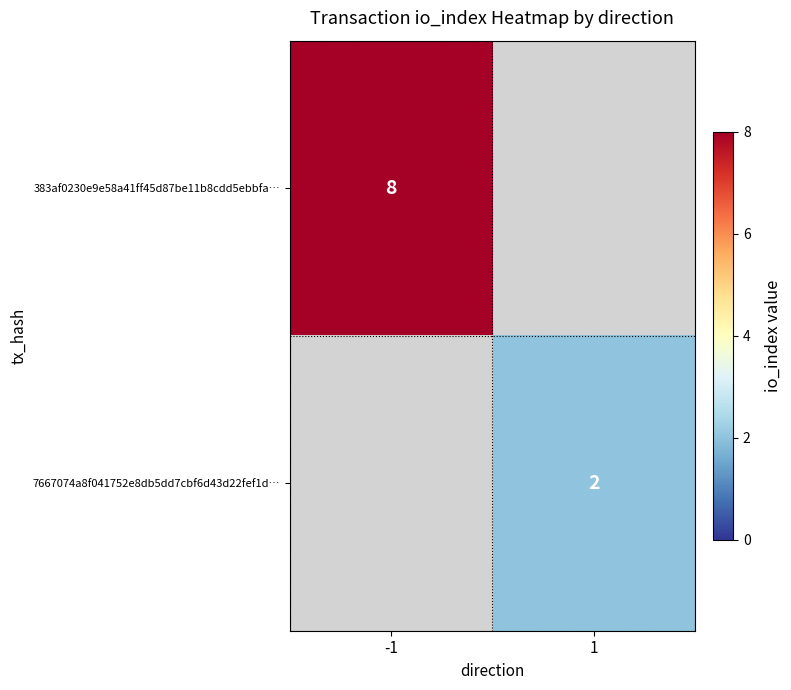

What is the maximum value shown in the chart?

8.0